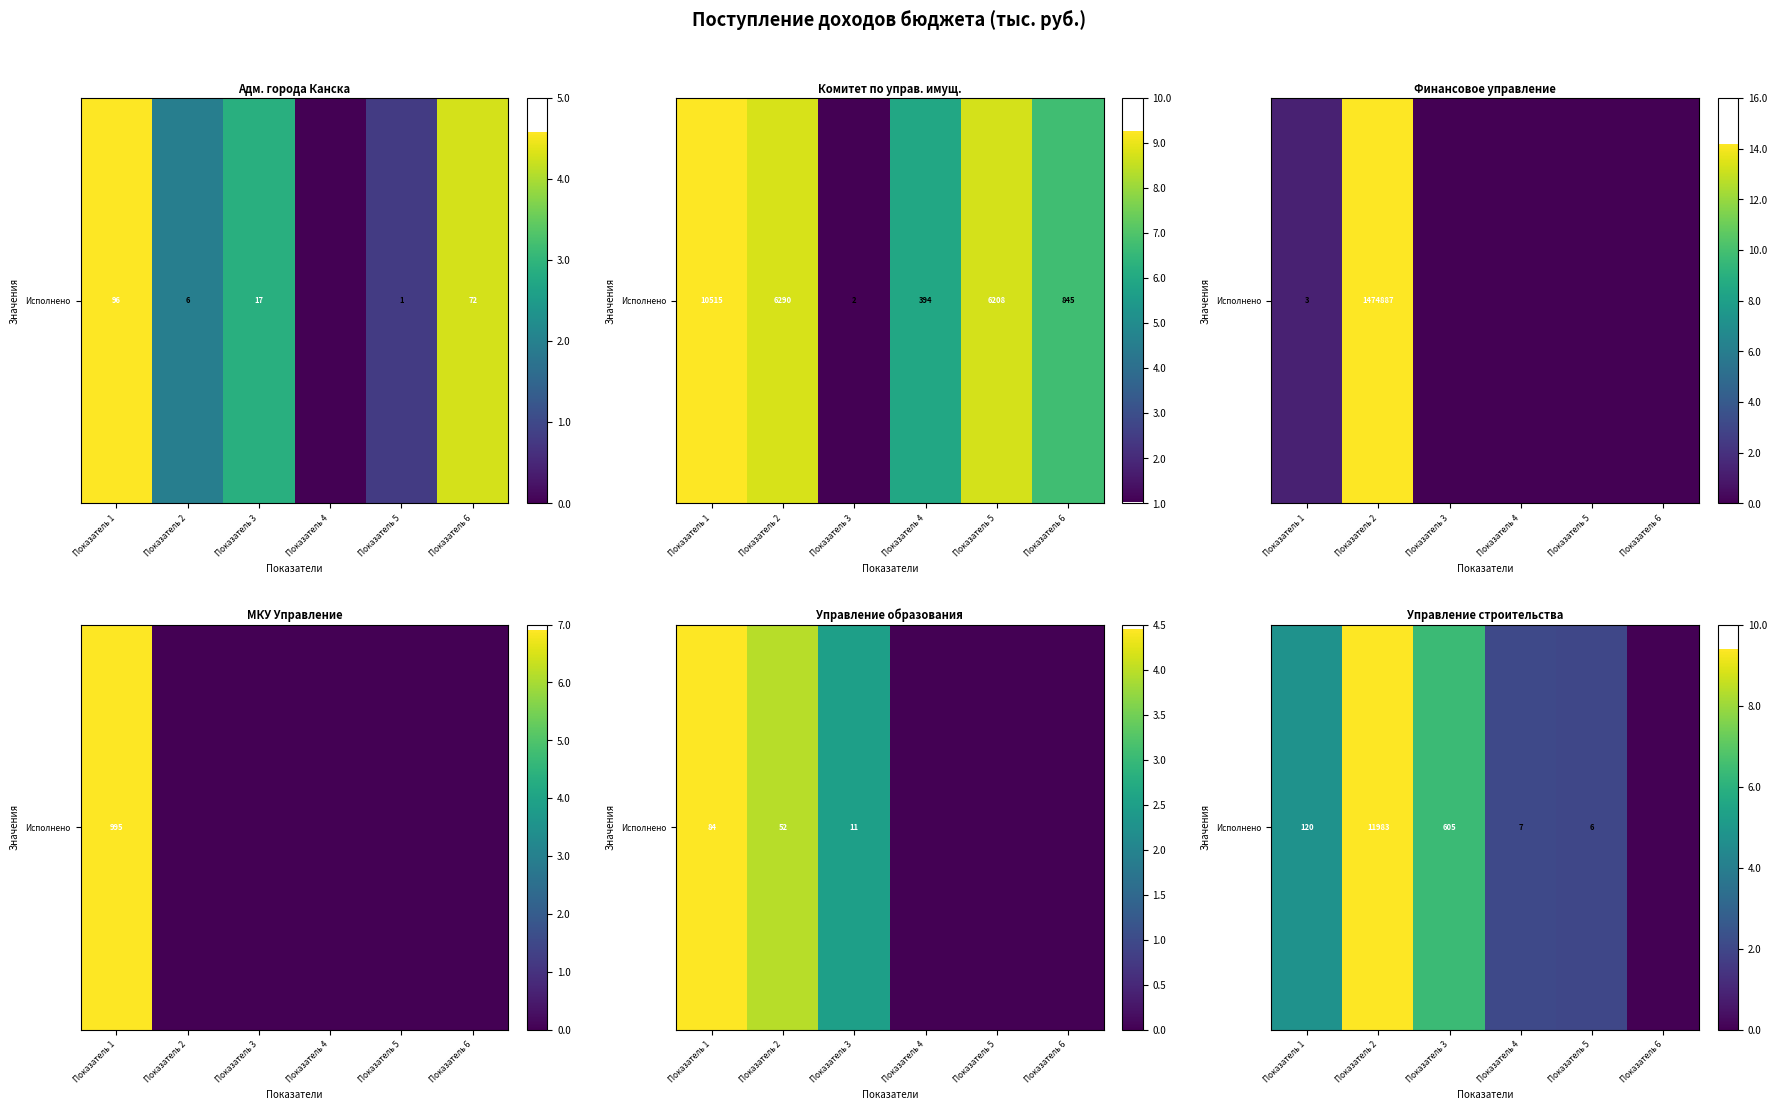

The chart shows a value of 4.0 at Показатель 3. True or false?

False